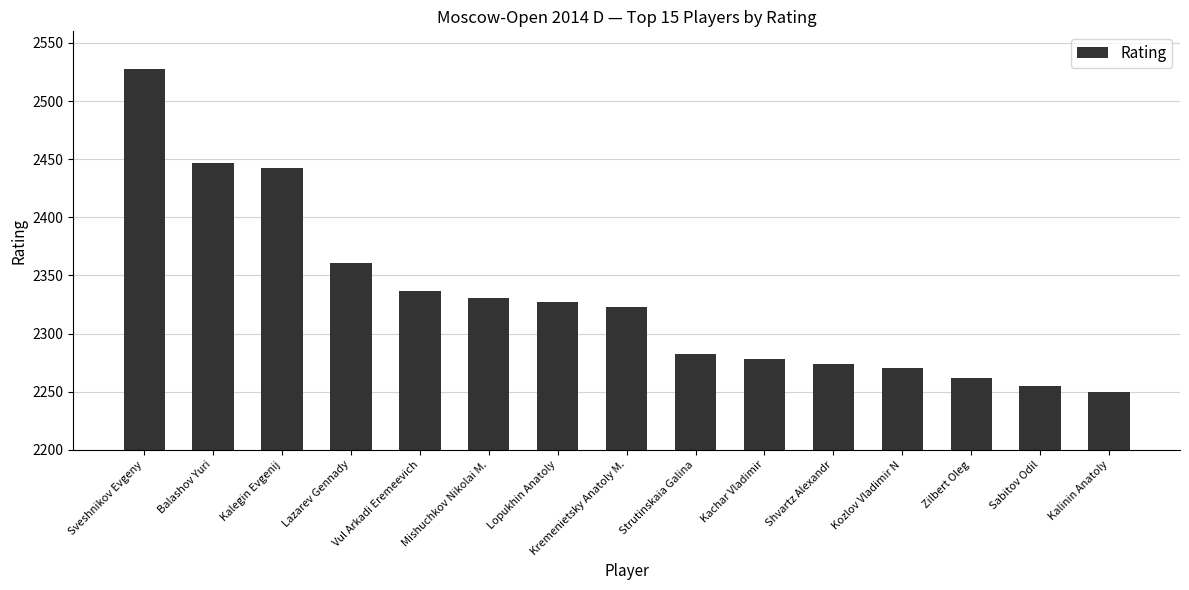

What is the sum of the values at Kachar Vladimir and Vul Arkadi Eremeevich?

4615